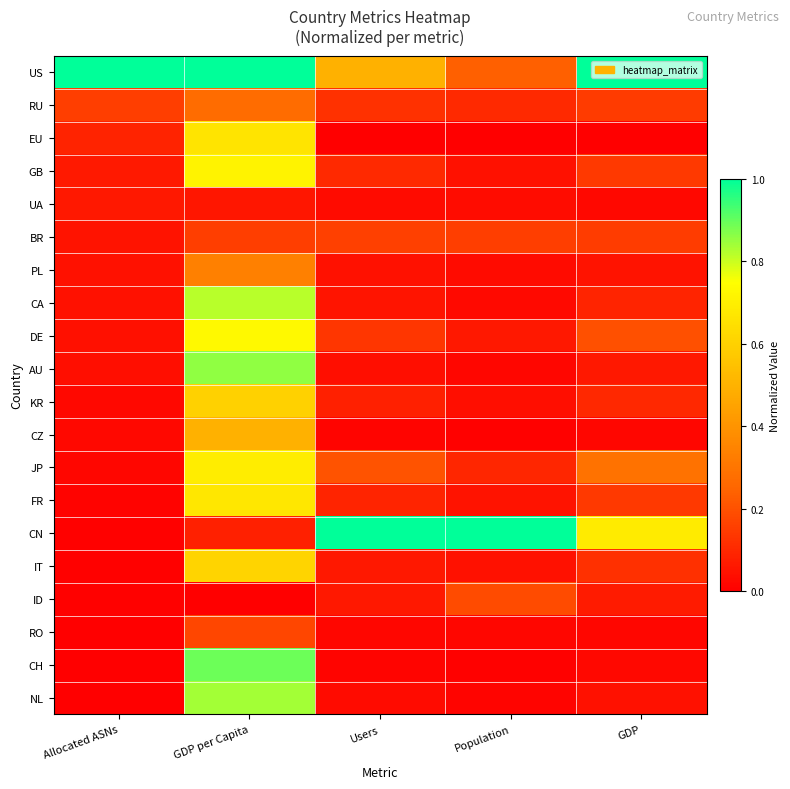

How many distinct data groups are displayed?

20